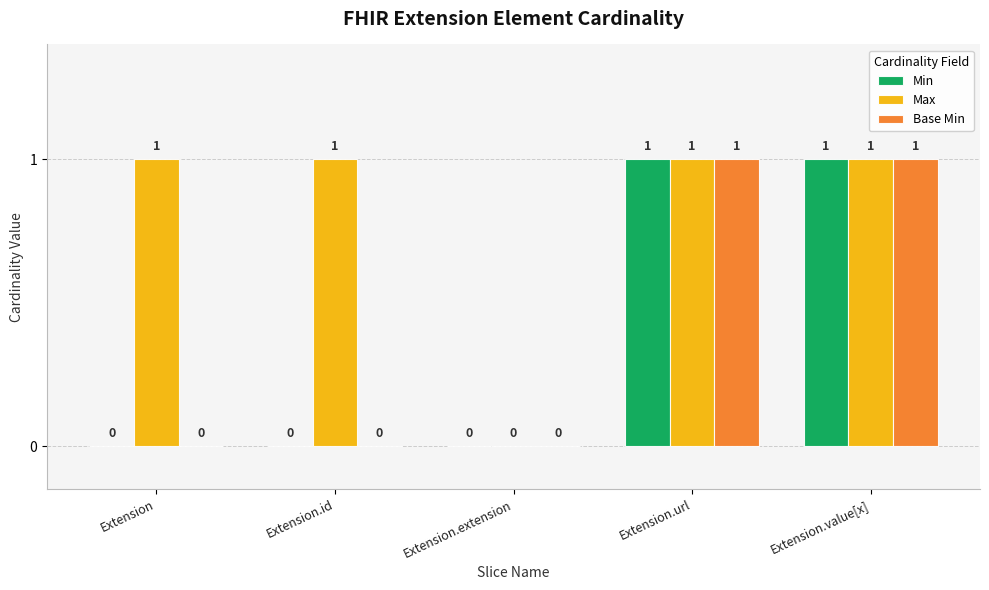

How many groups of bars are there?

5